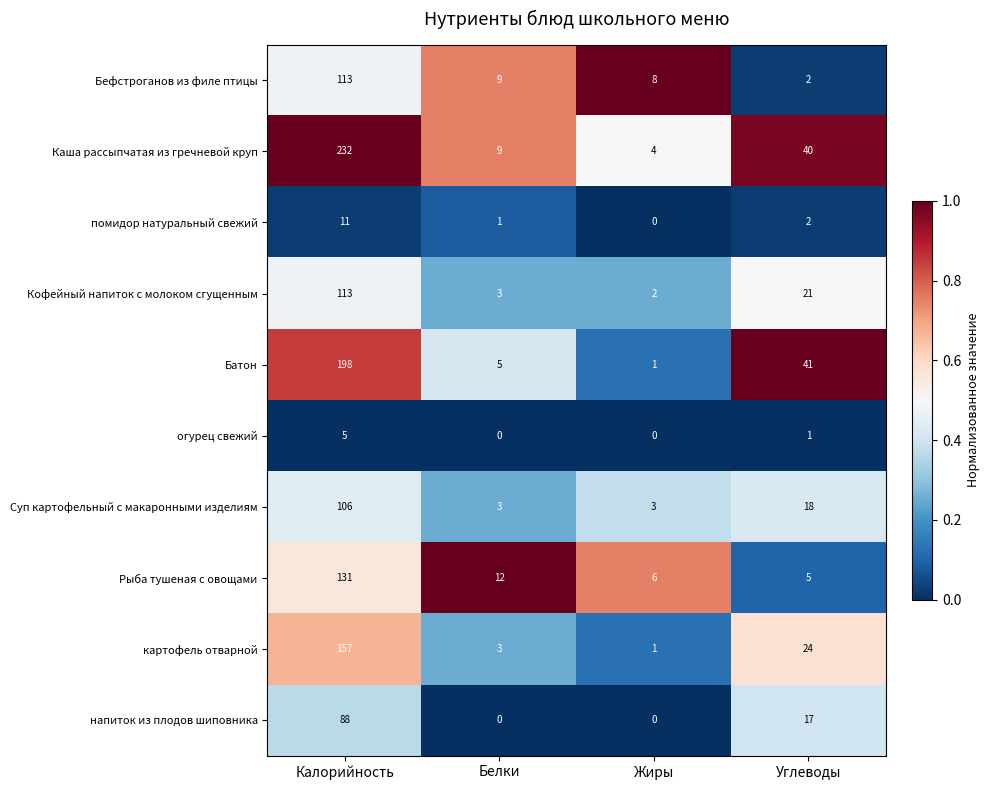

Rank the categories by Батон value from highest to lowest.

Калорийность, Углеводы, Белки, Жиры